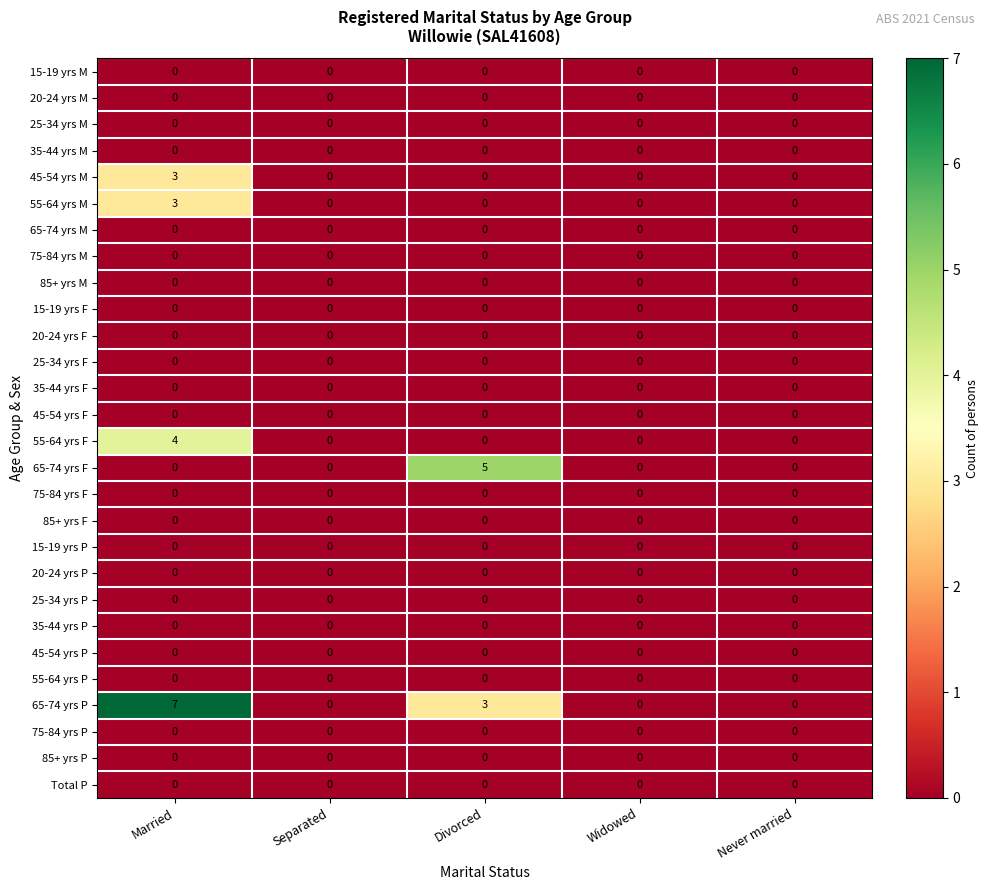

Which series has the largest total across all categories?

65-74 yrs P